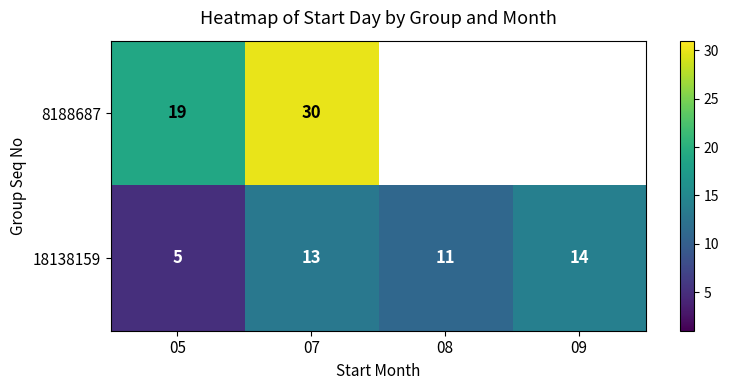

Is the value of 8188687 at 07 greater than the value of 18138159 at 08?

Yes